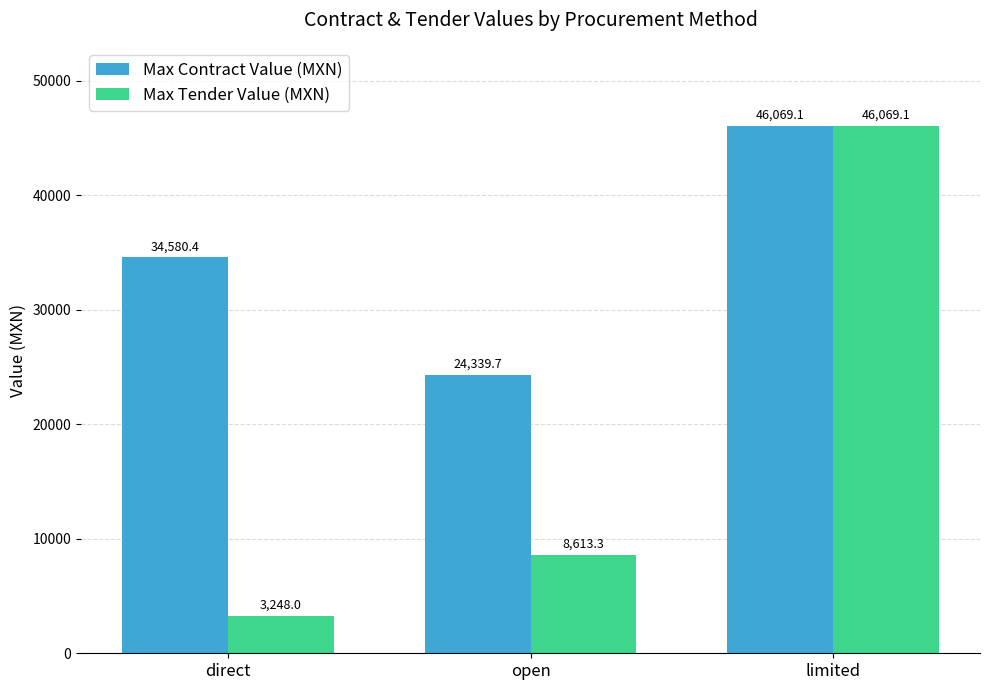

What are all the series names shown in the legend?

Max Contract Value (MXN), Max Tender Value (MXN)